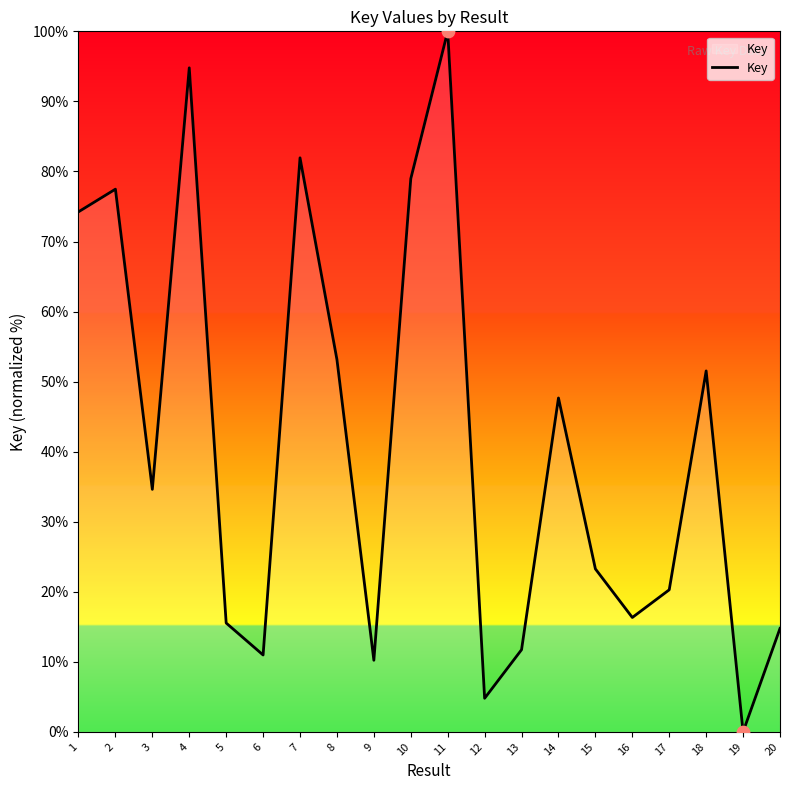

What is the change in value from 1 to 7?

+7.7